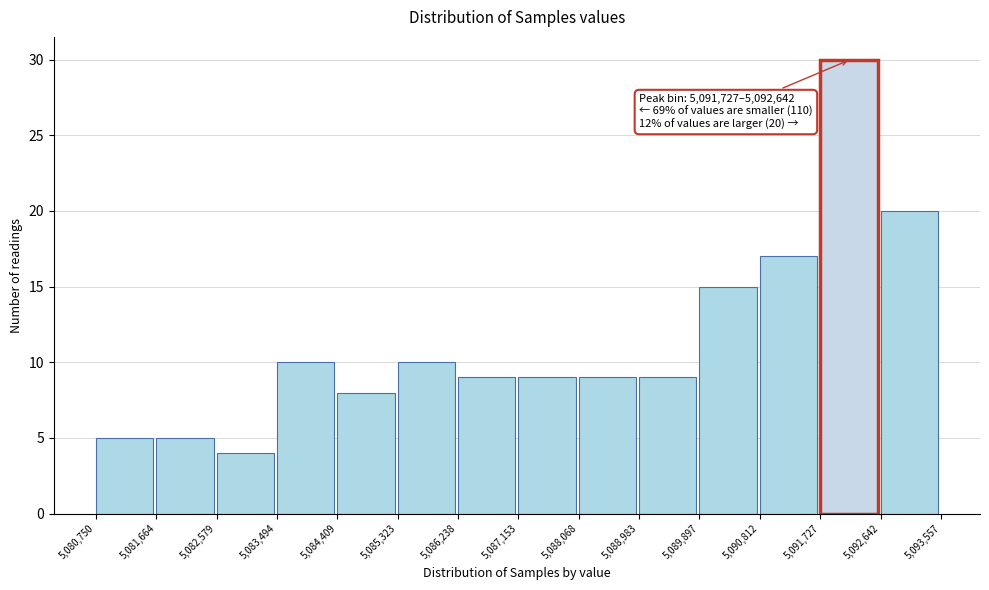

Over which range of the x-axis is the bar tallest?

5,091,727 to 5,092,642